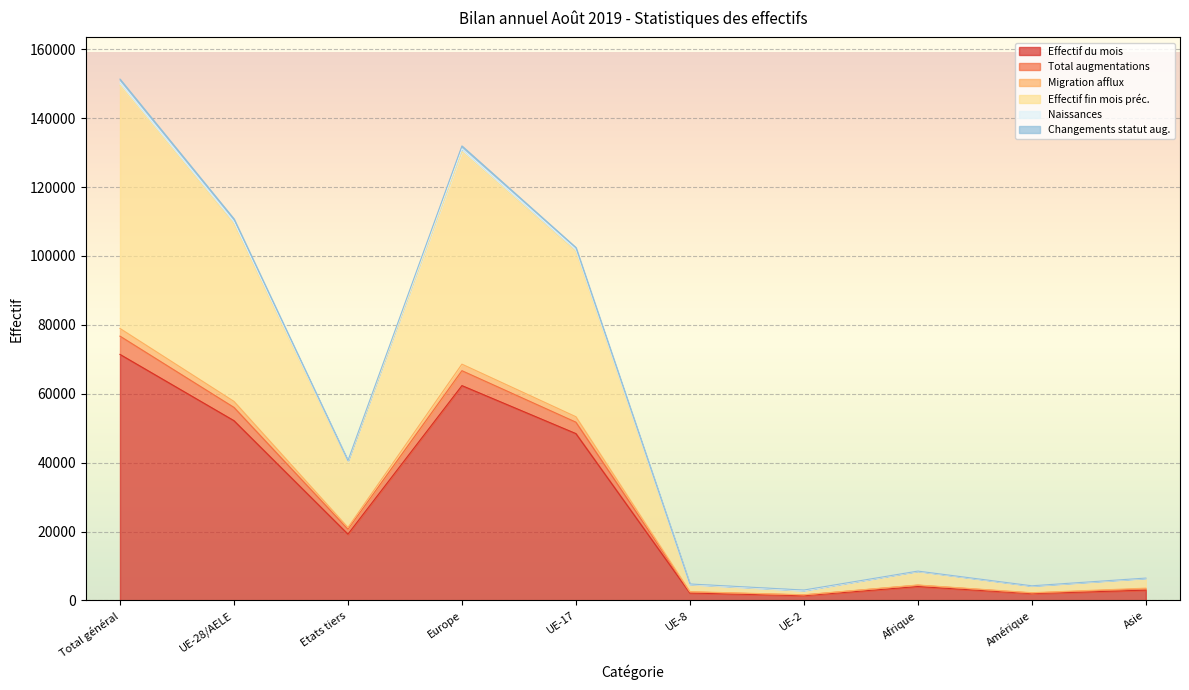

What is the value of the Effectif du mois point at the 6th from the left?

2154